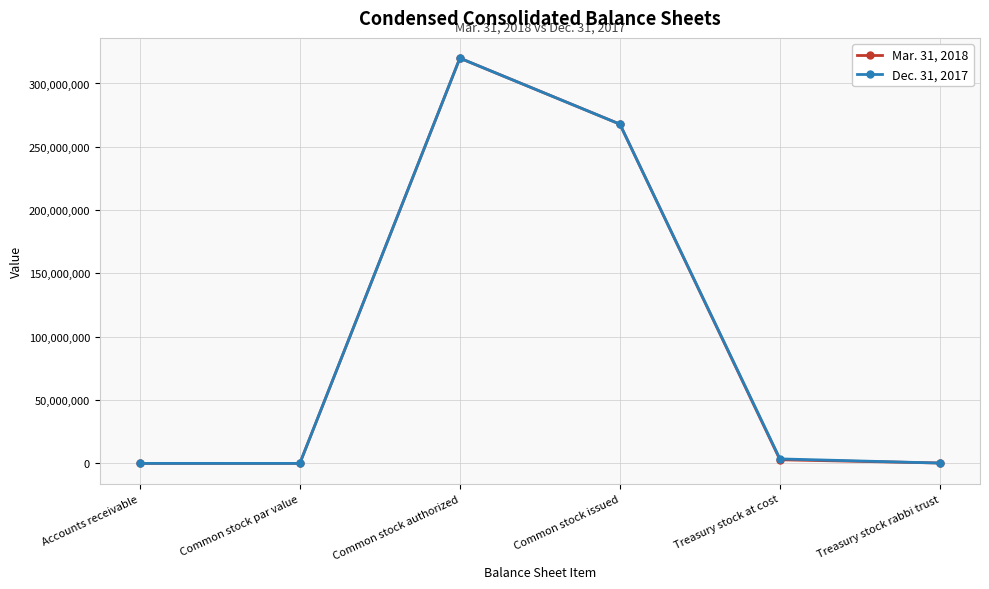

In Dec. 31, 2017, how many points are lower than both neighbors (excluding endpoints)?

1